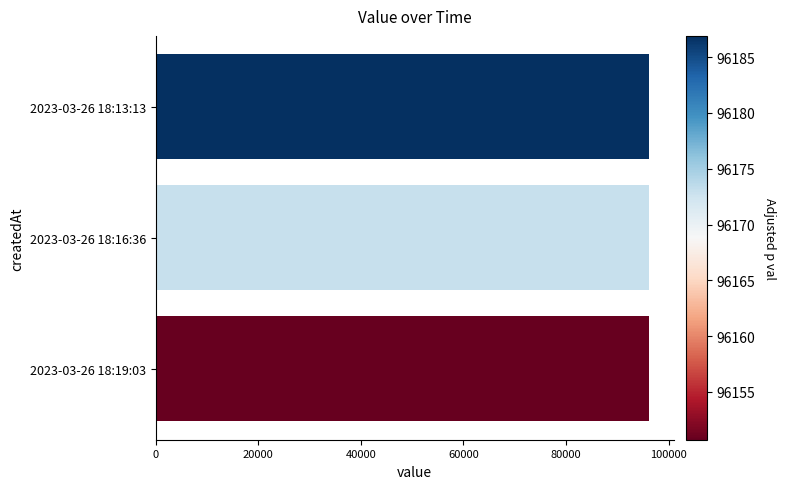

What is the ratio of the value at 2023-03-26 18:16:36 to the value at 2023-03-26 18:13:13?

1.0